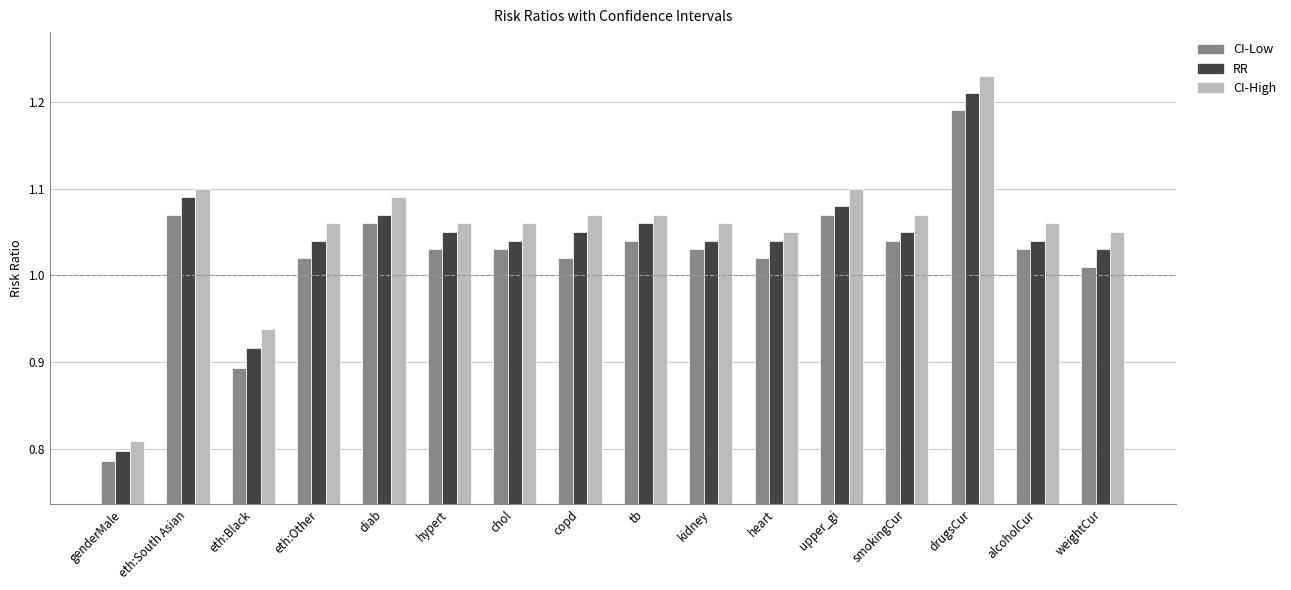

The value of RR at weightCur is 1.8. True or false?

False